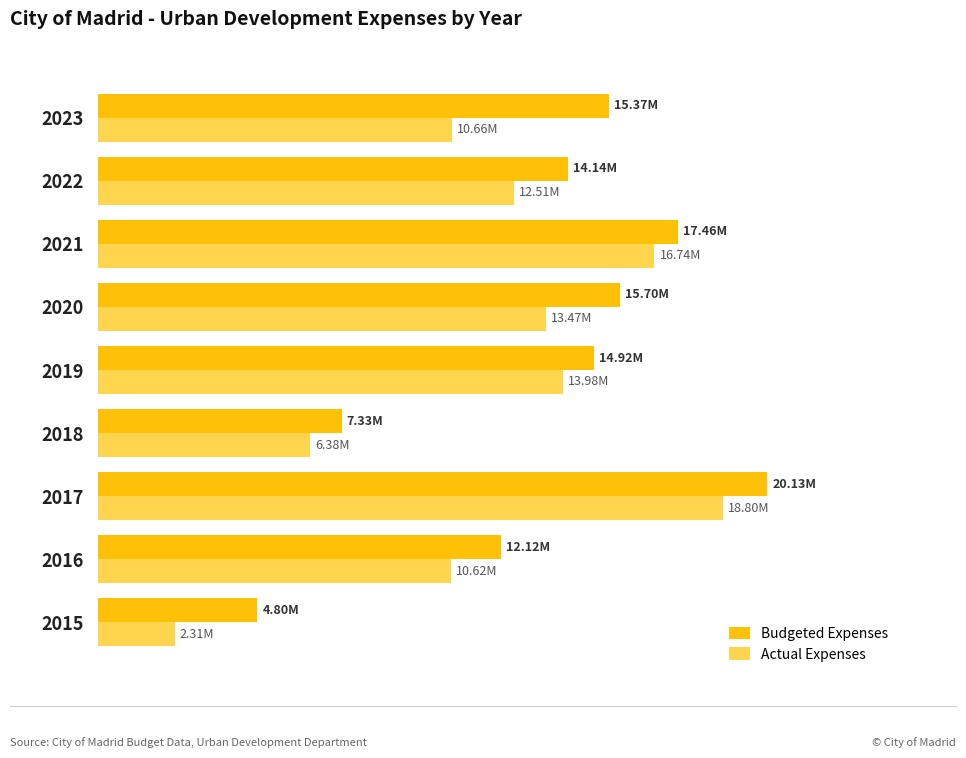

What are all the series names shown in the legend?

Budgeted Expenses, Actual Expenses